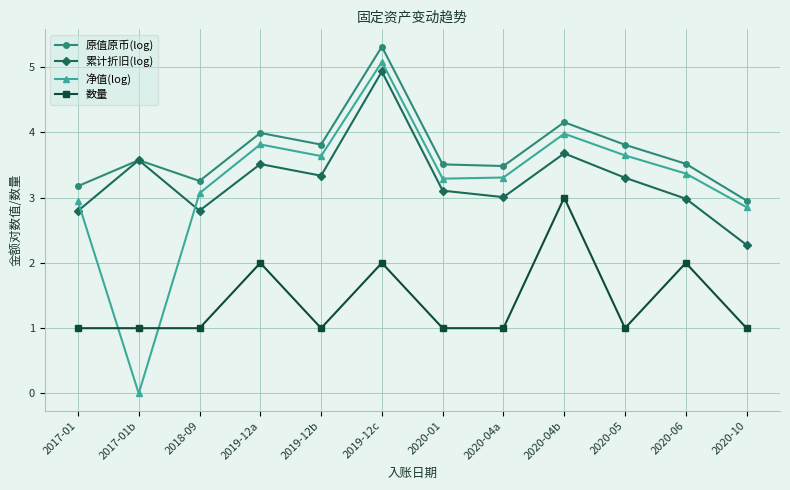

What is the difference between the highest and lowest values at 2020-05?

2.8